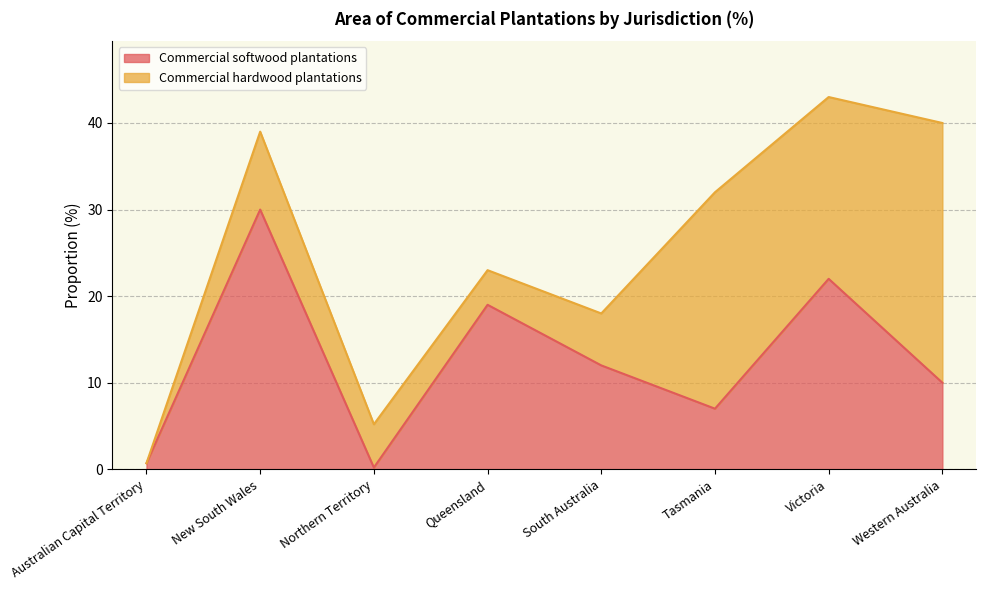

Which has a higher value, Northern Territory or Tasmania?

Tasmania